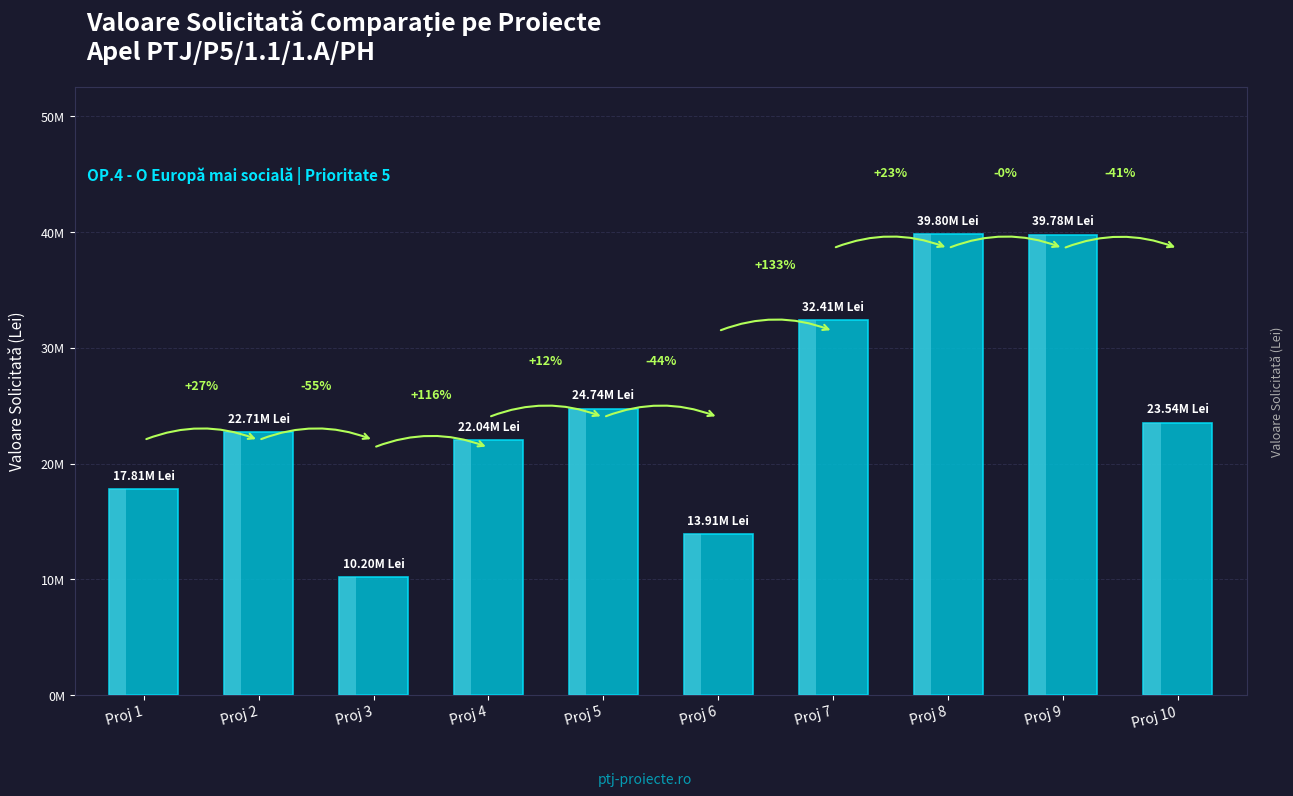

Rank the categories by value from lowest to highest.

Proj 3, Proj 6, Proj 1, Proj 4, Proj 2, Proj 10, Proj 5, Proj 7, Proj 9, Proj 8